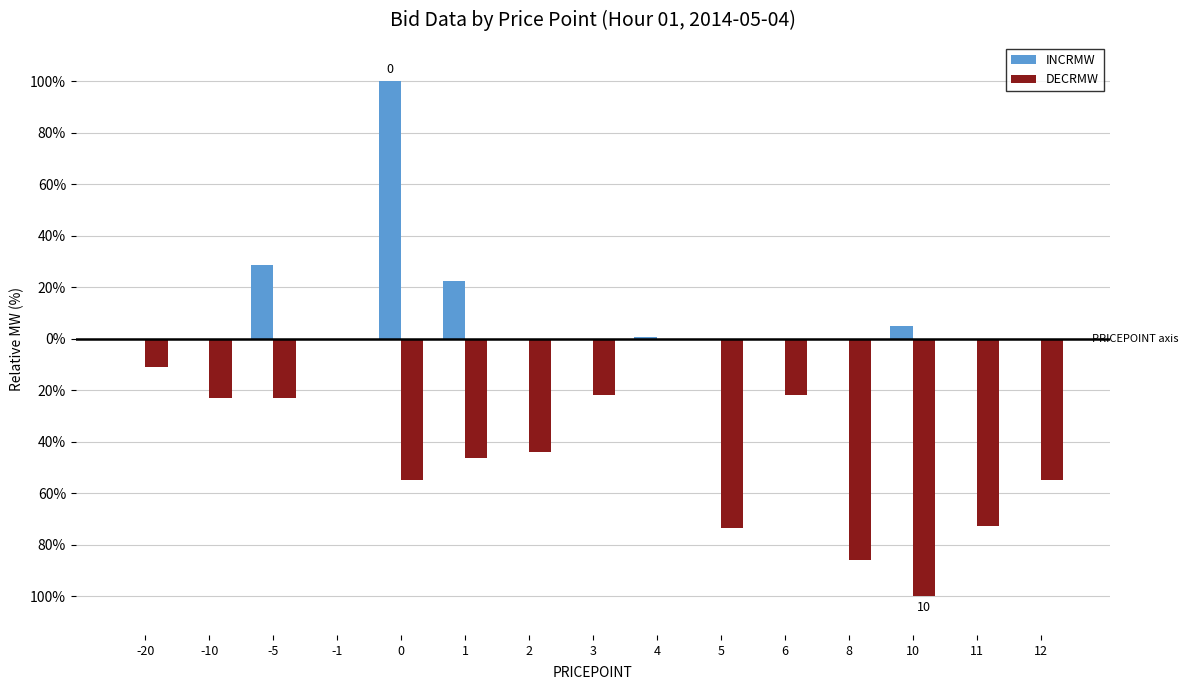

Rank the categories by INCRMW value from highest to lowest.

0, -5, 1, 10, 4, 8, -1, -20, -10, 2, 3, 5, 6, 11, 12